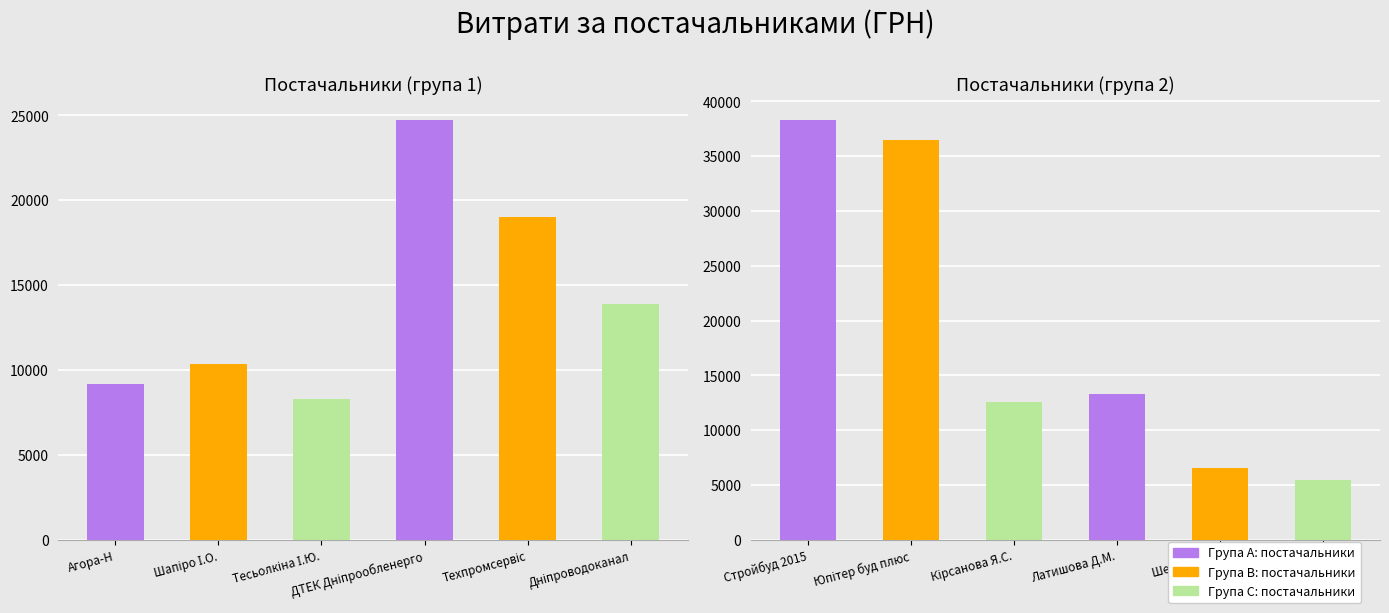

How many categories are shown in the chart?

6